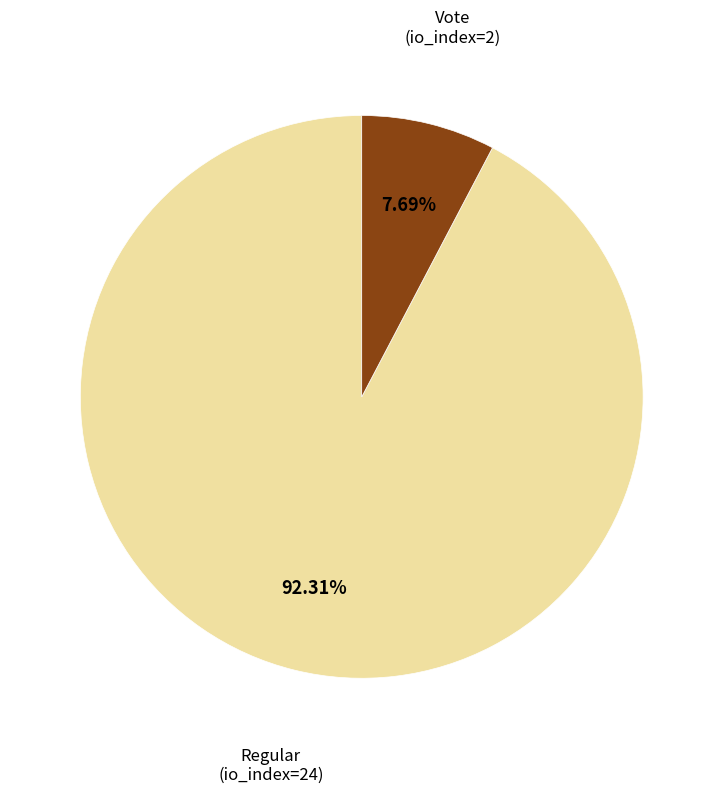

Is there any slice that represents more than half of the pie?

Yes